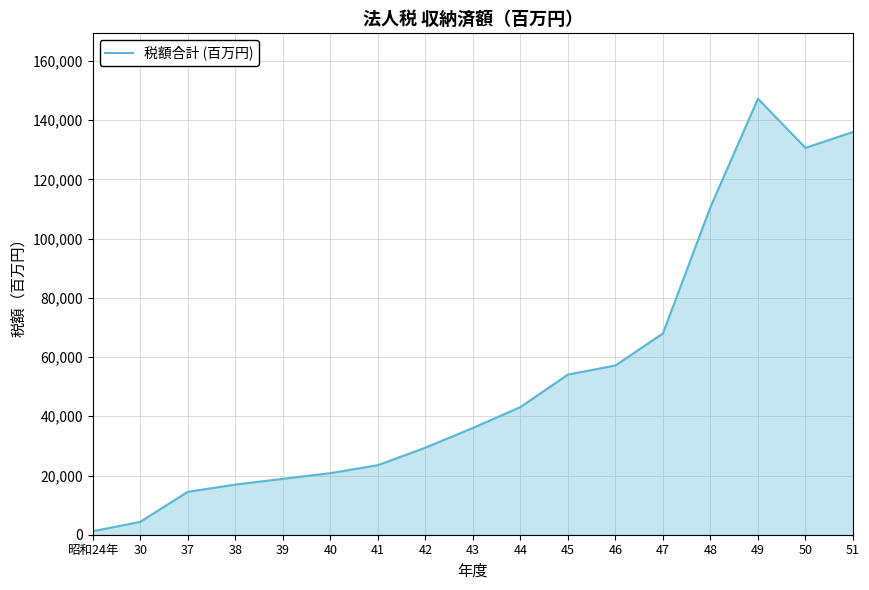

Which category has the lowest value across all series?

昭和24年